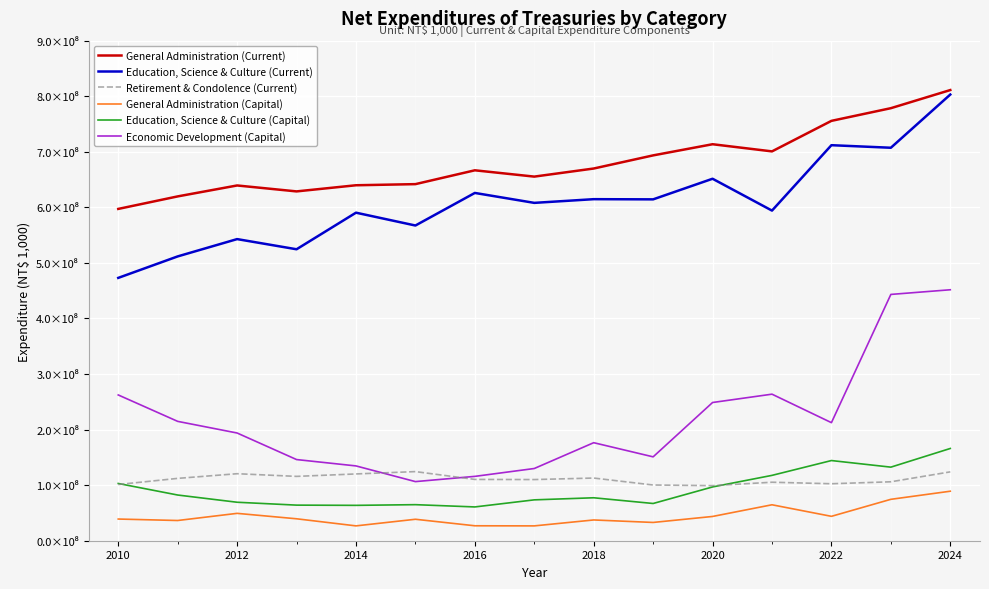

What are all the series names shown in the legend?

General Administration (Current), Education, Science & Culture (Current), Retirement & Condolence (Current), General Administration (Capital), Education, Science & Culture (Capital), Economic Development (Capital)